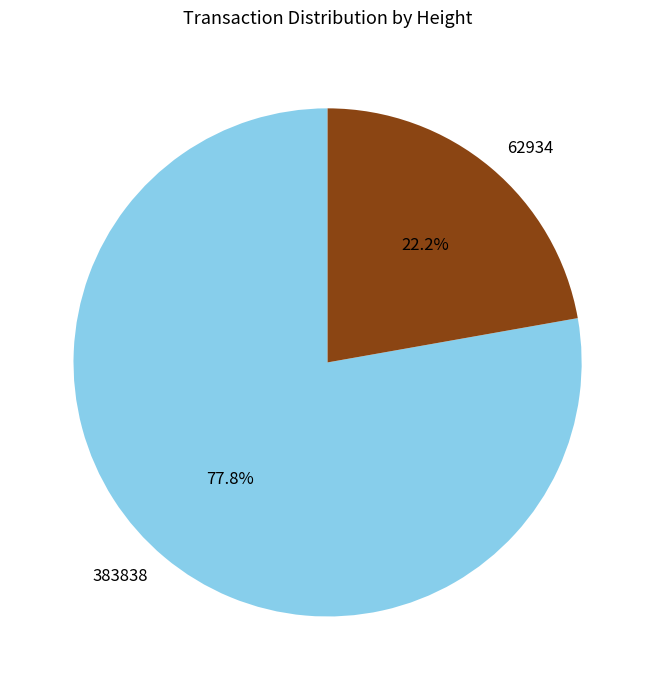

What is the ratio of the value at 62934 to the value at 383838?

0.3